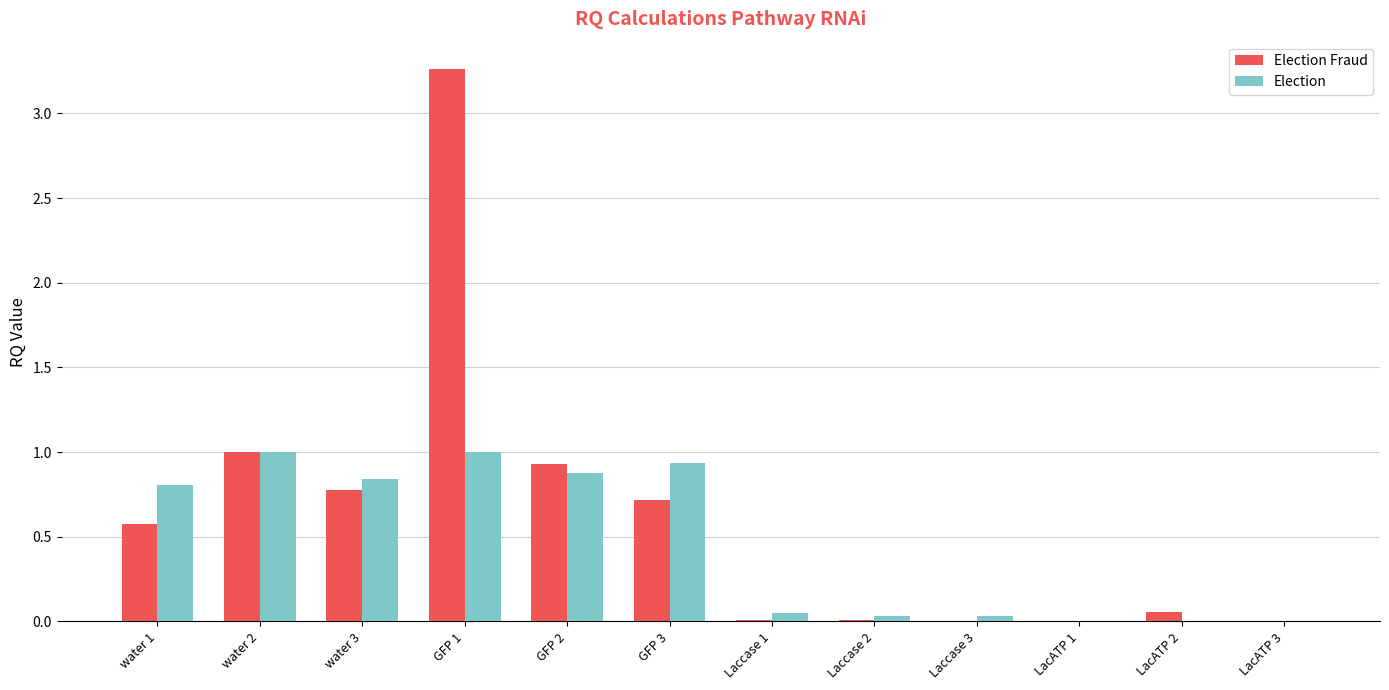

Which series has the largest range (max minus min)?

Election Fraud